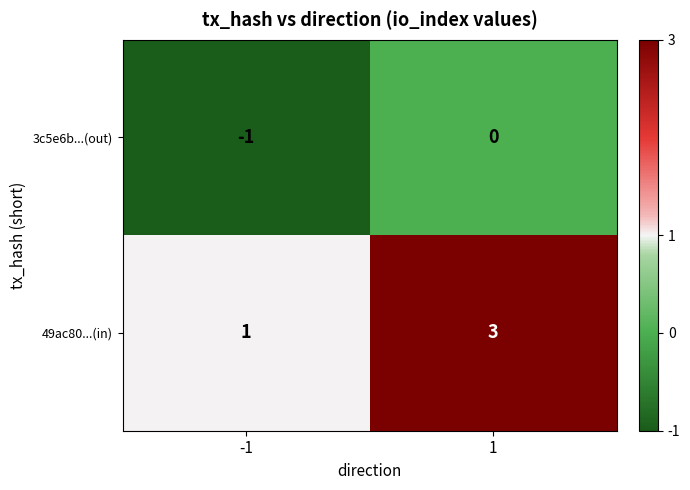

Which series has the widest spread of values?

49ac80...(in)